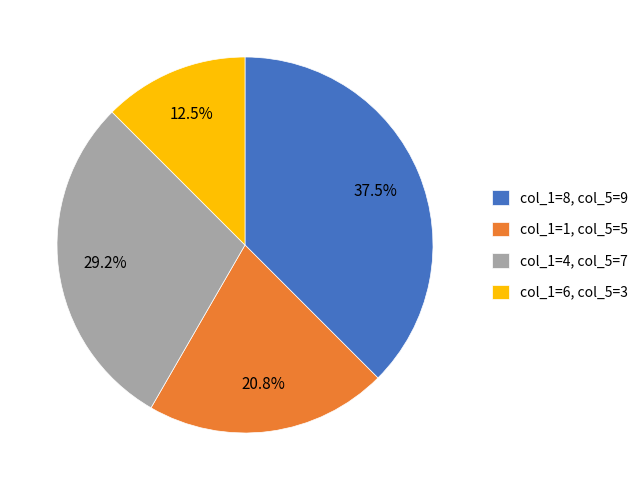

What is the total percentage of col_1=1, col_5=5 and col_1=4, col_5=7?

50.0%